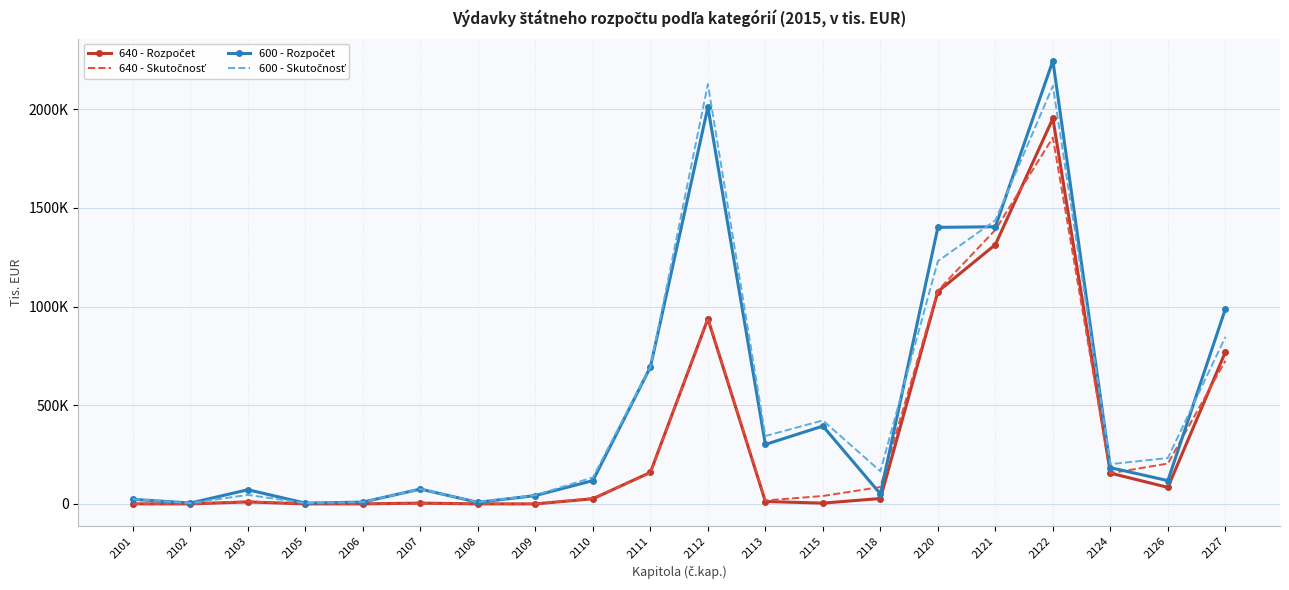

True or false: 600 - Rozpočet and 600 - Skutočnosť intersect in this chart.

True